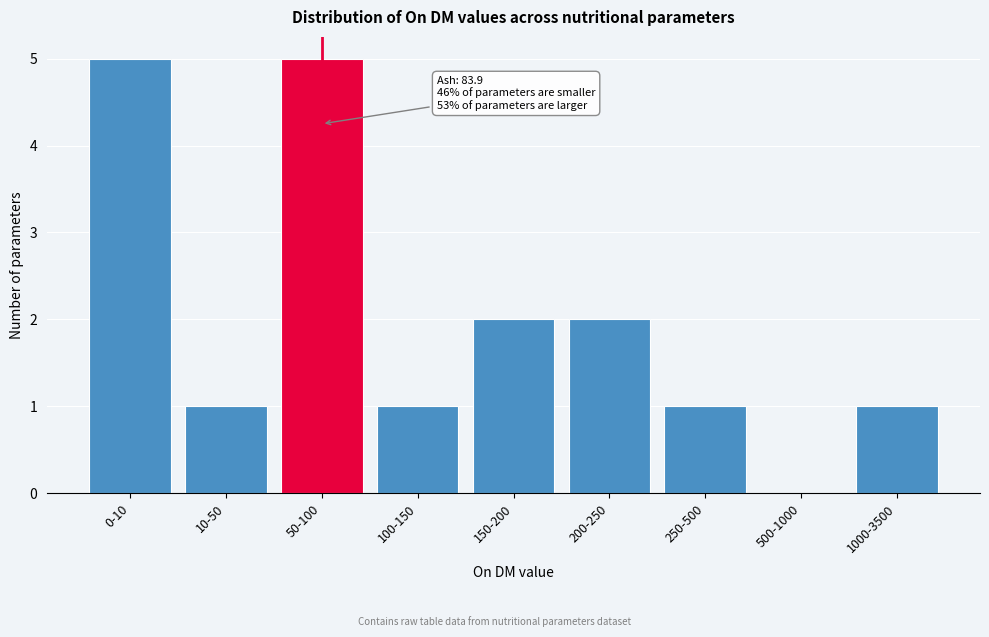

Reading left to right, list all the values displayed in this chart.

0-10=5	10-50=1	50-100=5	100-150=1	150-200=2	200-250=2	250-500=1	500-1000=0	1000-3500=1